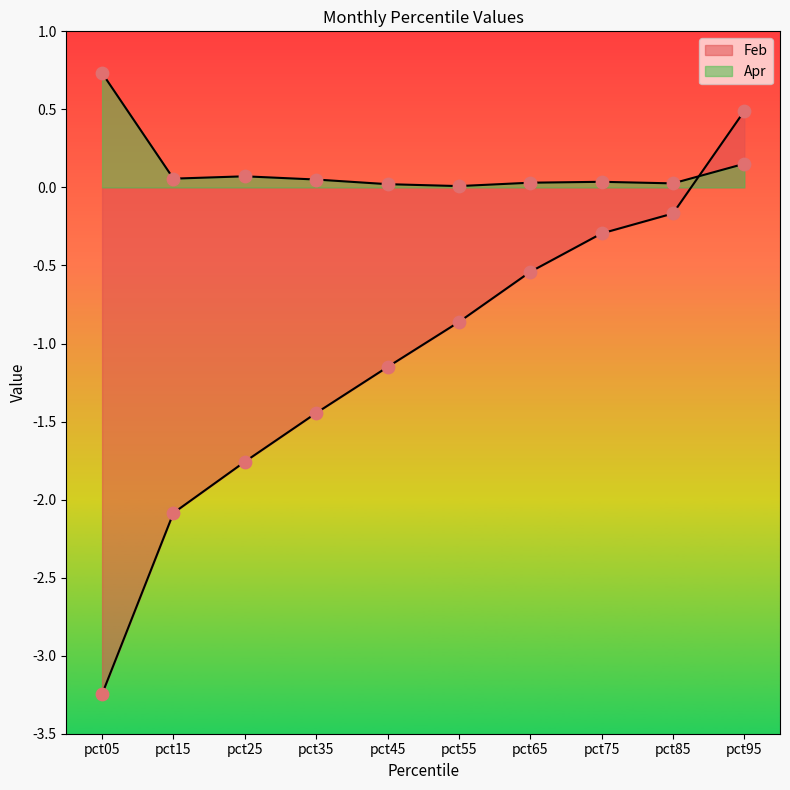

Is the value of Apr at pct05 greater than the value of Feb at pct15?

Yes